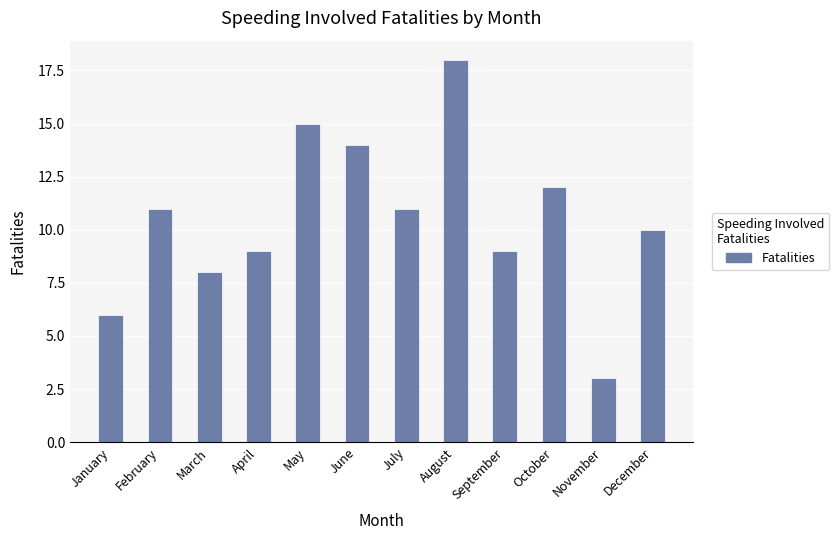

Reading left to right, list all the values displayed in this chart.

6	11	8	9	15	14	11	18	9	12	3	10